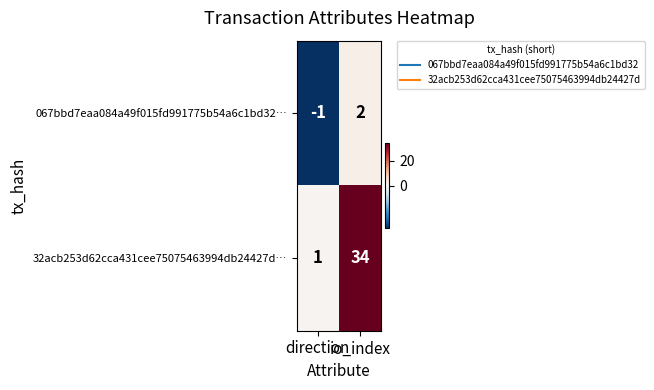

How many categories are shown in the chart?

2